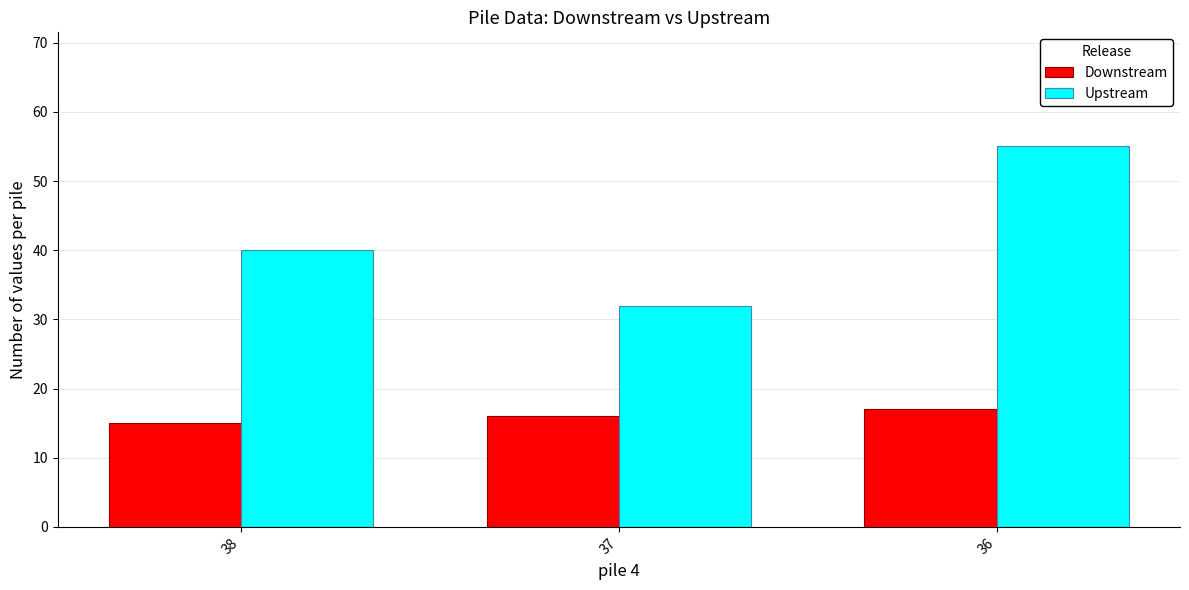

Reading left to right, extract all data points from this chart.

Downstream: 38=15	37=16	36=17
Upstream: 38=40	37=32	36=55